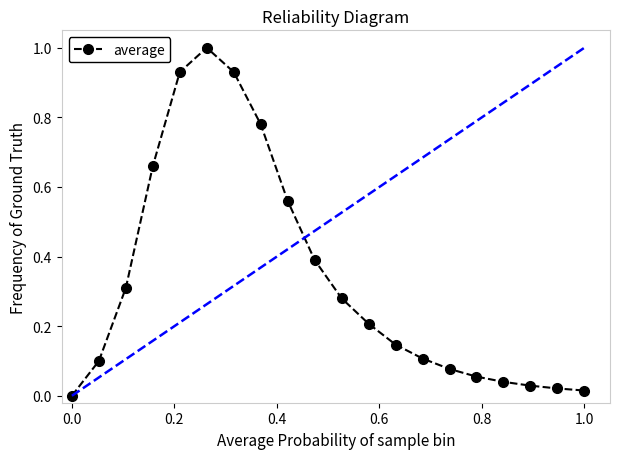

What is the value of the 6th point from the left?

1.0